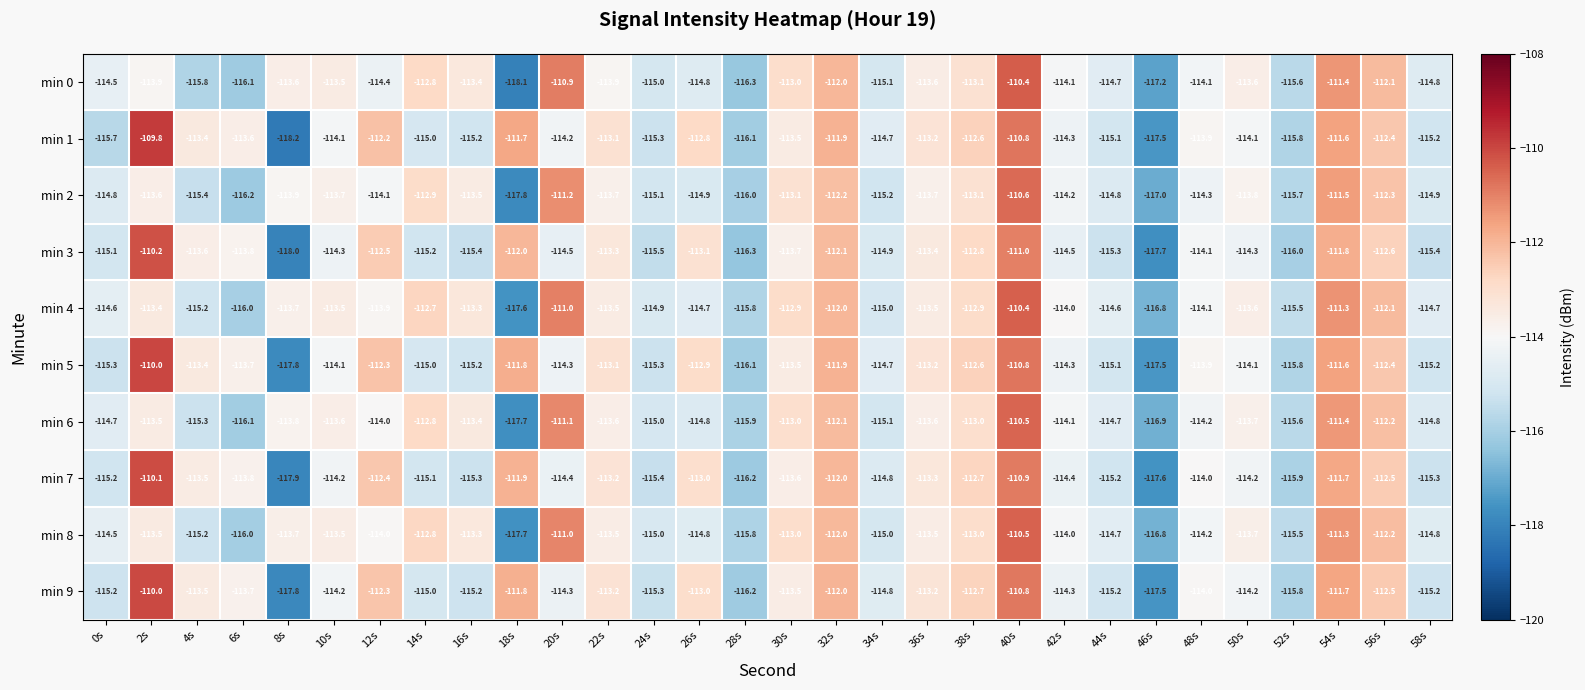

True or false: min 2 has a value of -198.3 at 14s.

False